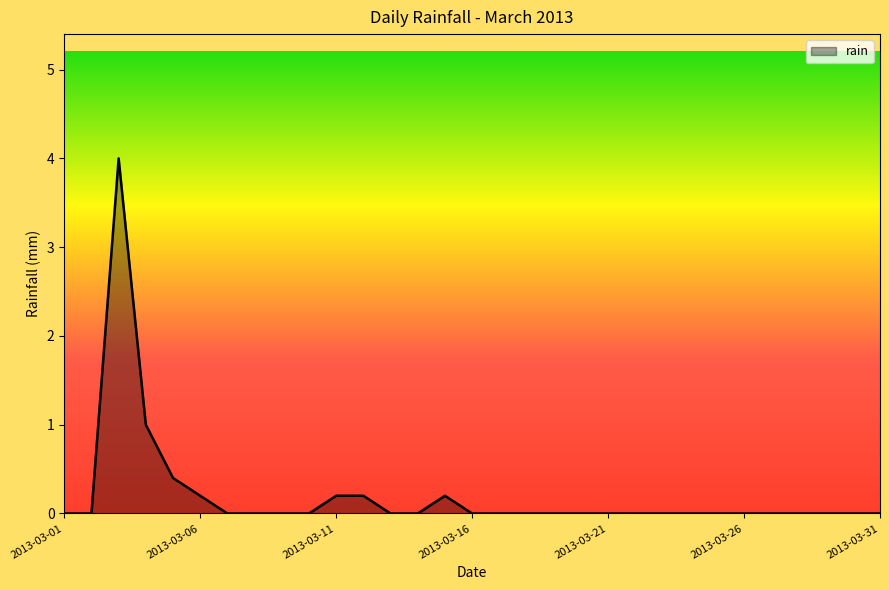

What is the difference between the maximum and minimum values?

4.0